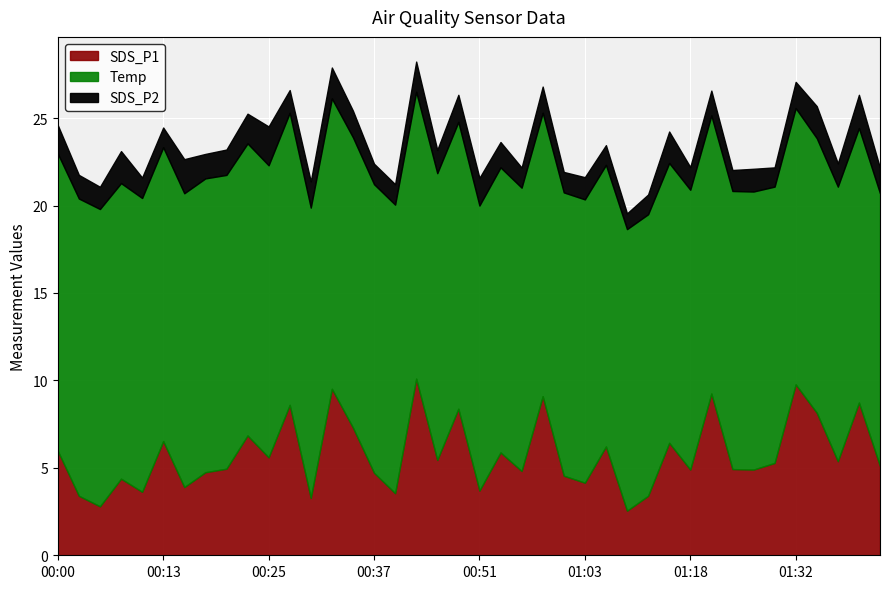

What is the maximum value shown in the chart?

17.0